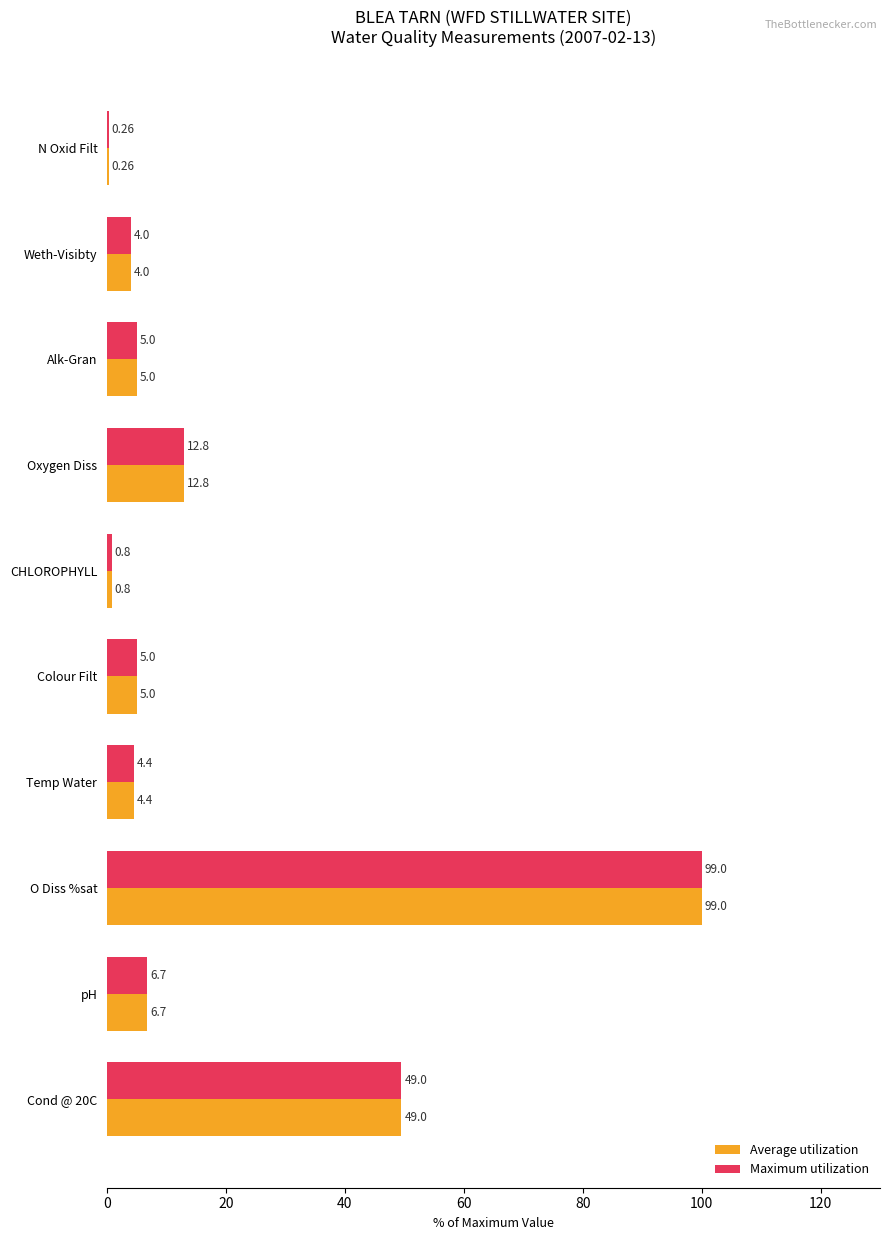

What is the sum of the Maximum utilization values at Temp Water and Cond @ 20C?

53.9